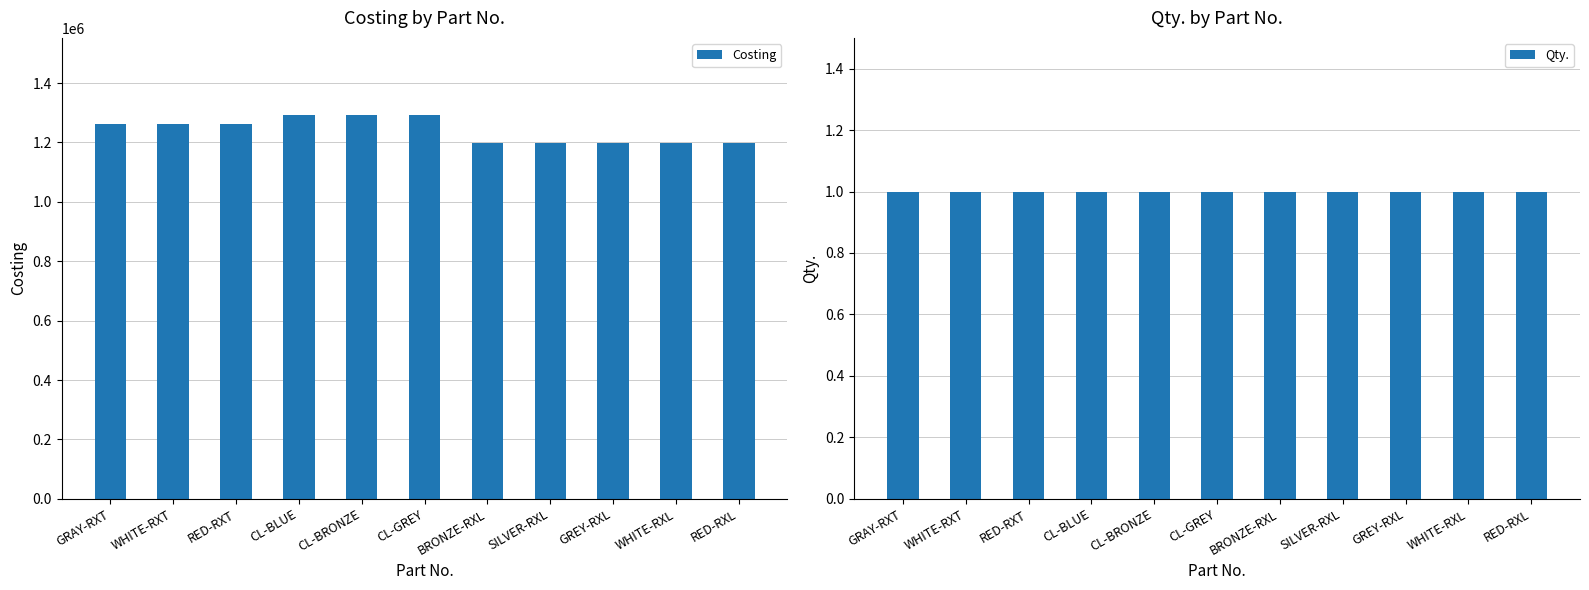

What are all the series names shown in the legend?

Costing, Qty.